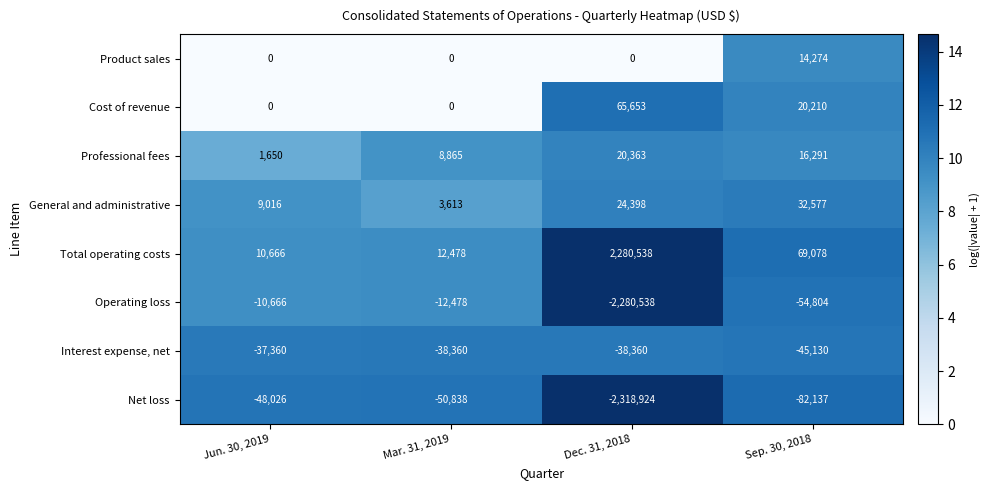

The Operating loss series shows -83143 at Sep. 30, 2018. True or false?

False